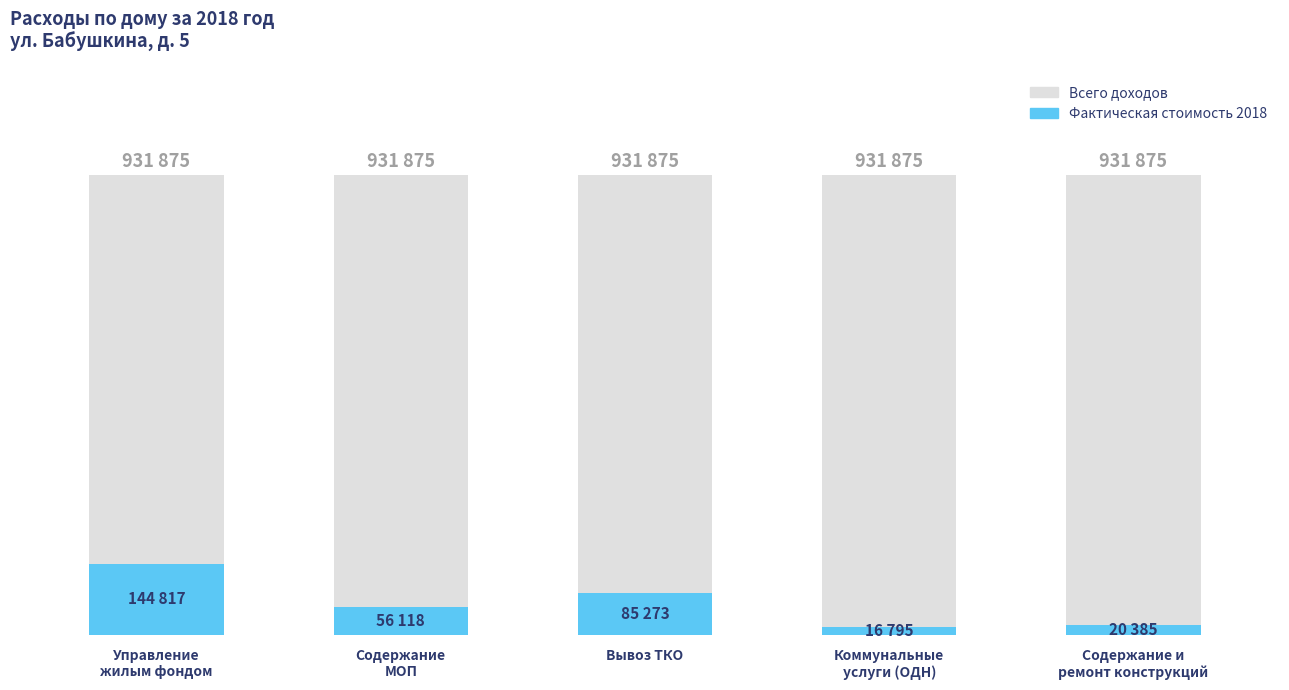

How many data points does each series have?

5